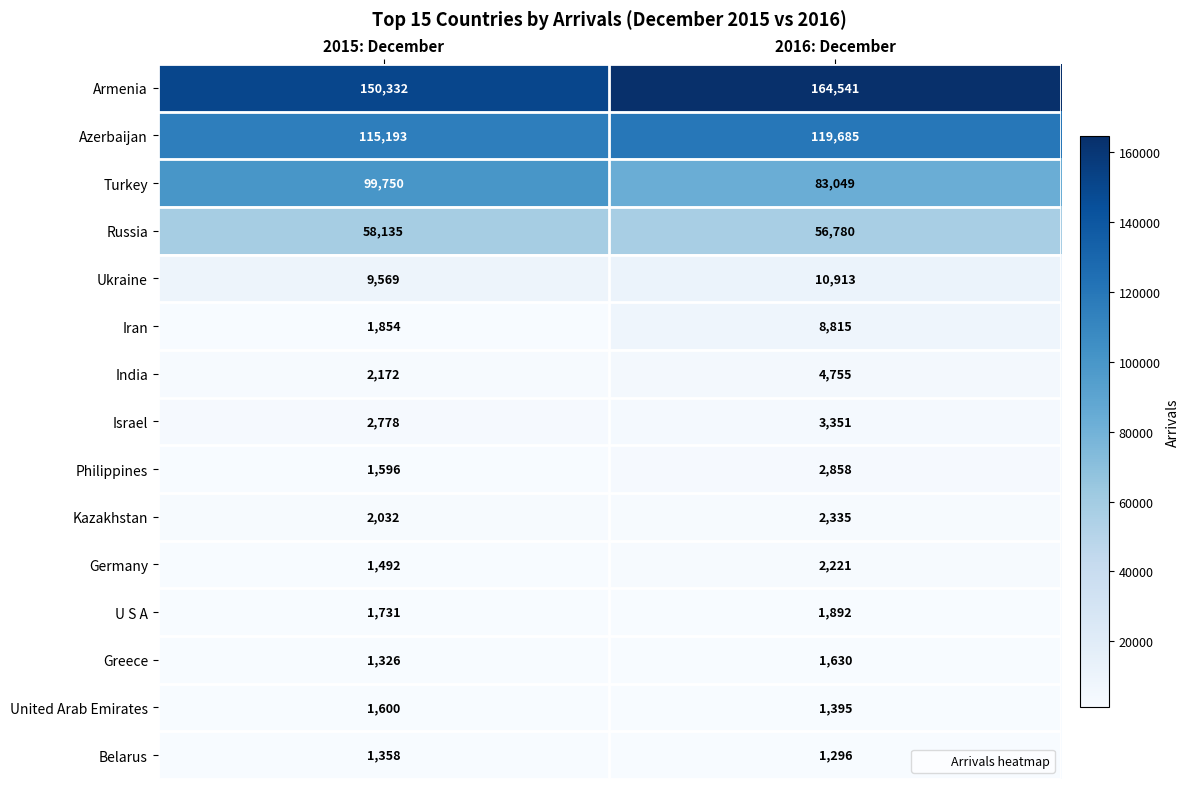

The value of Israel at 2015: December is 800. True or false?

False